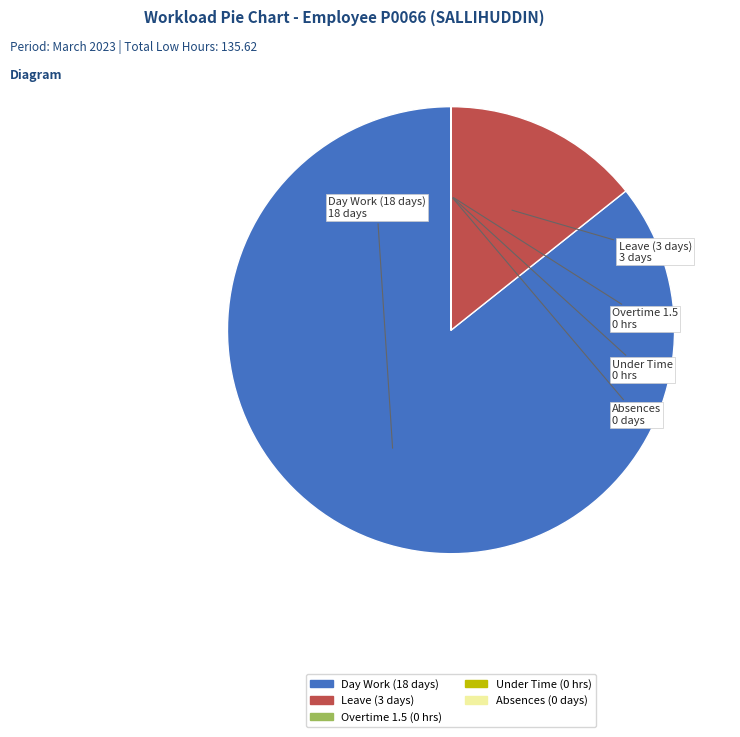

Is there a majority slice in this chart?

Yes